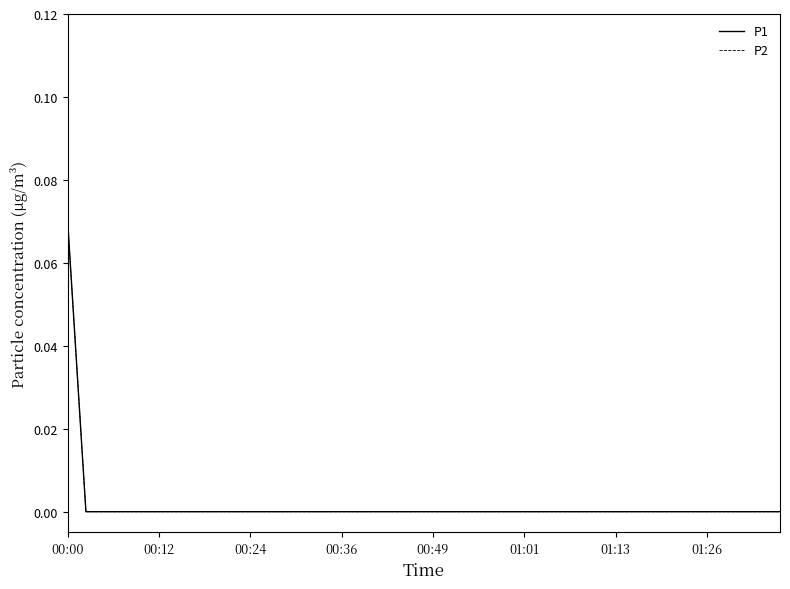

Which category has the lowest value in the P2 series?

00:12